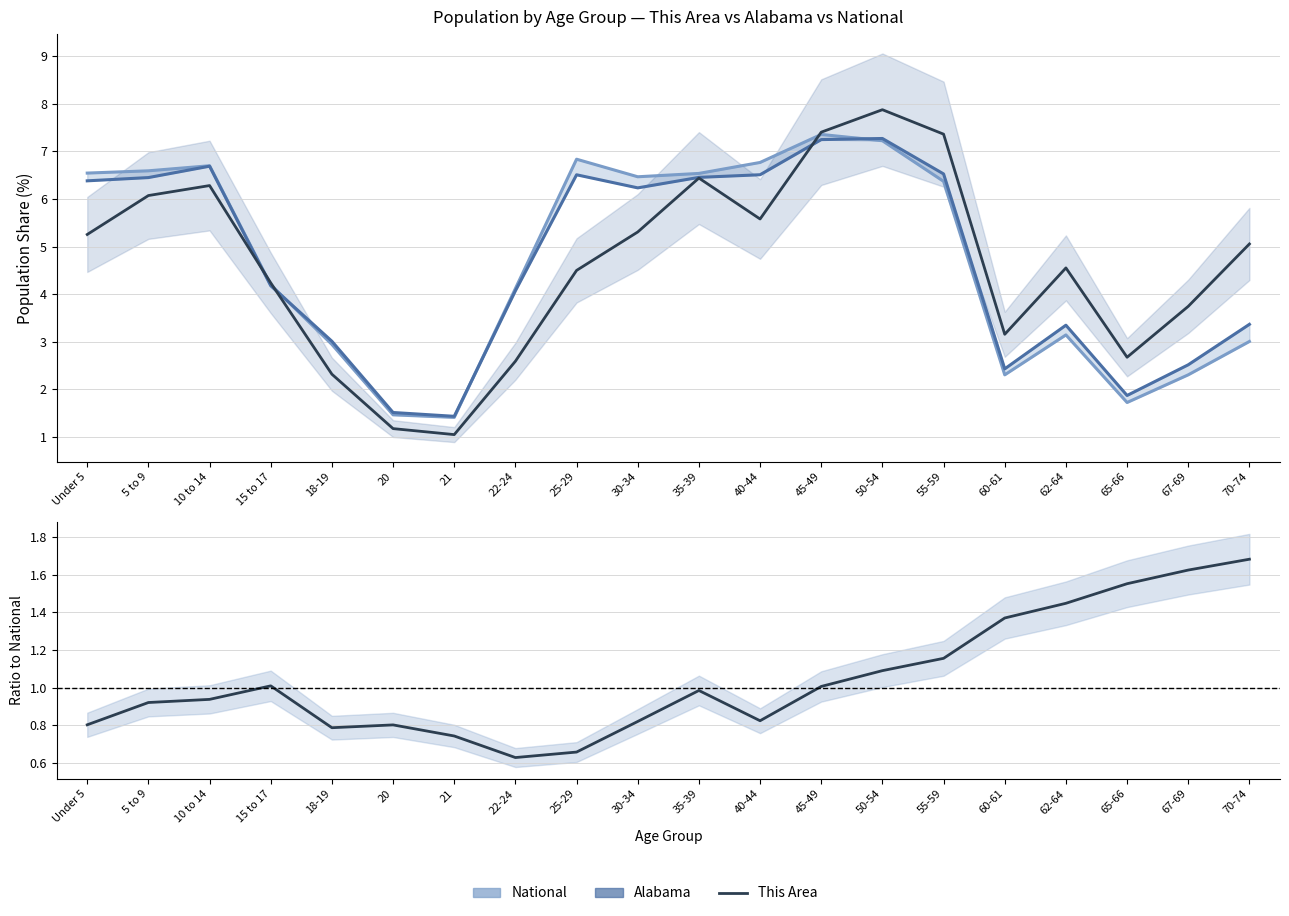

Reading right to left, transcribe all the data shown in this chart.

National: 3.0	2.3	1.7	3.1	2.3	6.4	7.2	7.4	6.8	6.5	6.5	6.8	4.1	1.4	1.5	2.9	4.2	6.7	6.6	6.5
Alabama: 3.4	2.5	1.9	3.3	2.4	6.5	7.3	7.2	6.5	6.5	6.2	6.5	4.1	1.4	1.5	3.0	4.2	6.7	6.4	6.4
This Area: 5.1	3.7	2.7	4.6	3.2	7.4	7.9	7.4	5.6	6.4	5.3	4.5	2.6	1.0	1.2	2.3	4.2	6.3	6.1	5.3
This Area / National ratio: 1.7	1.6	1.6	1.4	1.4	1.2	1.1	1.0	0.8	1.0	0.8	0.7	0.6	0.7	0.8	0.8	1.0	0.9	0.9	0.8